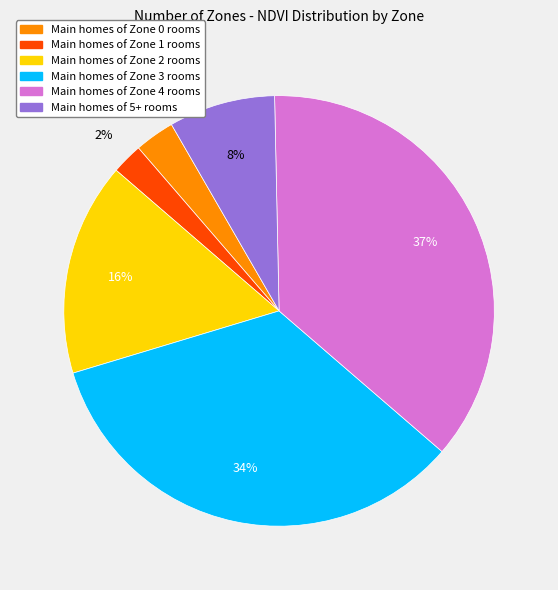

How many segments does this pie chart have?

6